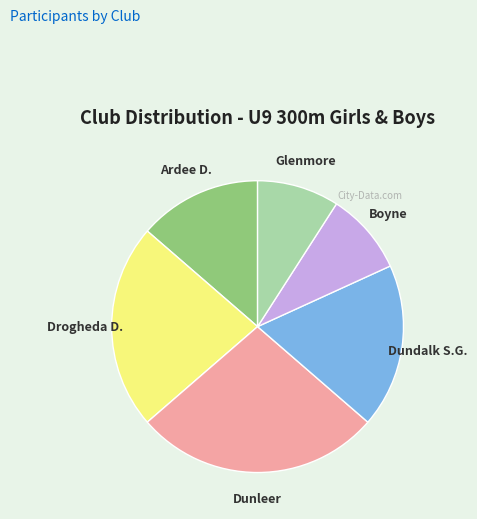

Is there any slice that represents more than half of the pie?

No